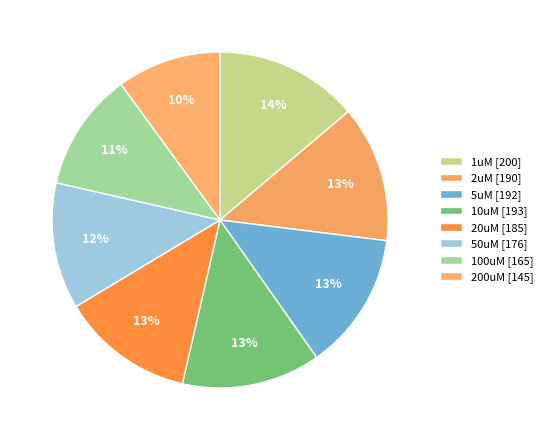

How many slices are in this pie chart?

8